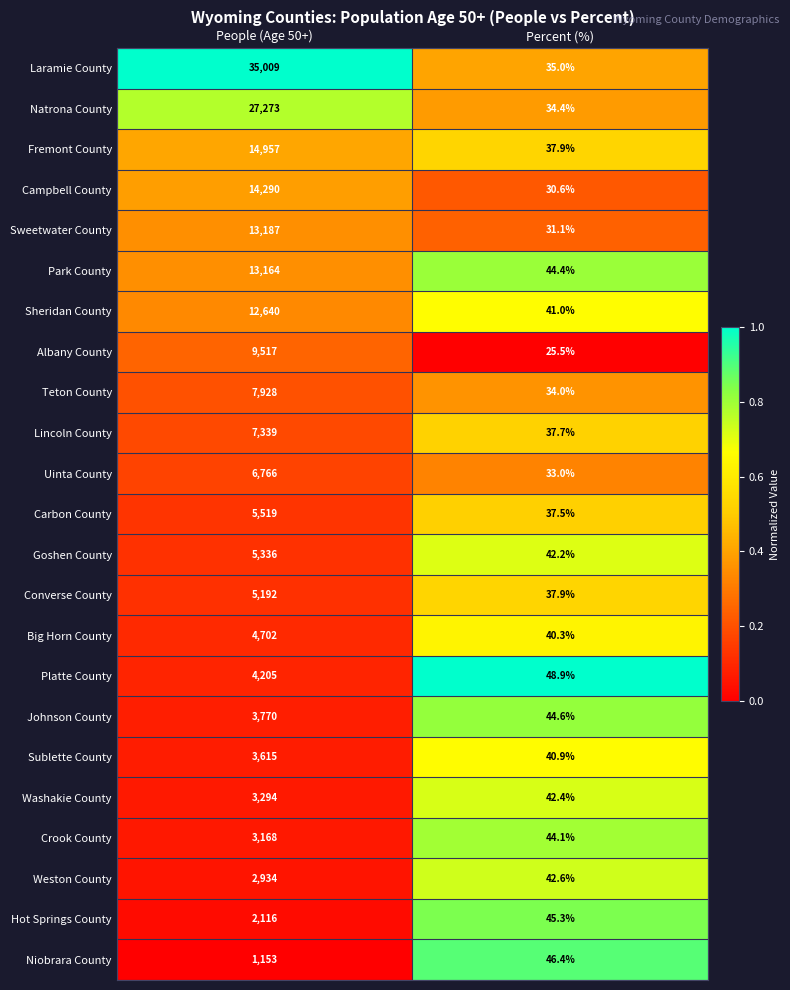

Between People (Age 50+) and Percent (%), which series saw the biggest shift?

Laramie County